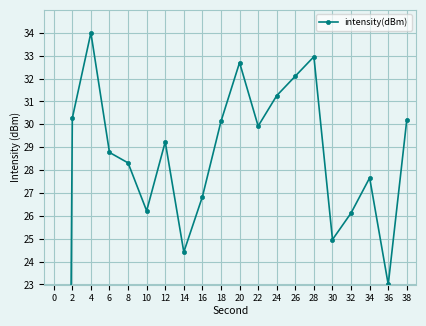

Reading left to right, transcribe all the data shown in this chart.

0=-81.6	2=30.3	4=34.0	6=28.8	8=28.3	10=26.2	12=29.2	14=24.4	16=26.8	18=30.1	20=32.7	22=29.9	24=31.3	26=32.1	28=33.0	30=25.0	32=26.1	34=27.7	36=23.0	38=30.2